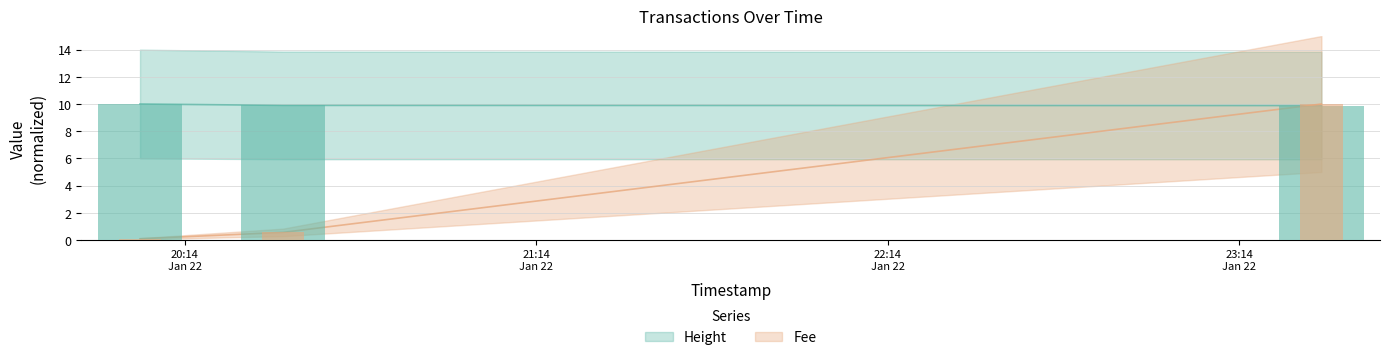

What is the spread (max minus min) of values at 2019-01-22 23:28:02?

0.1